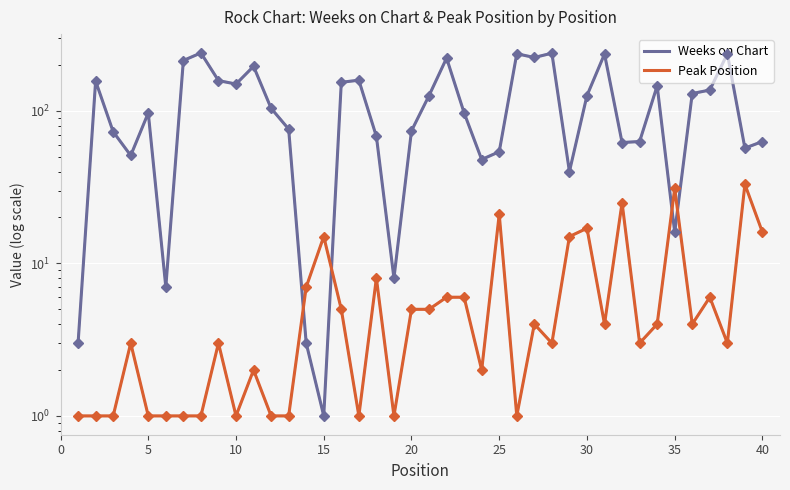

The Weeks on Chart series shows 101 at 12. True or false?

False